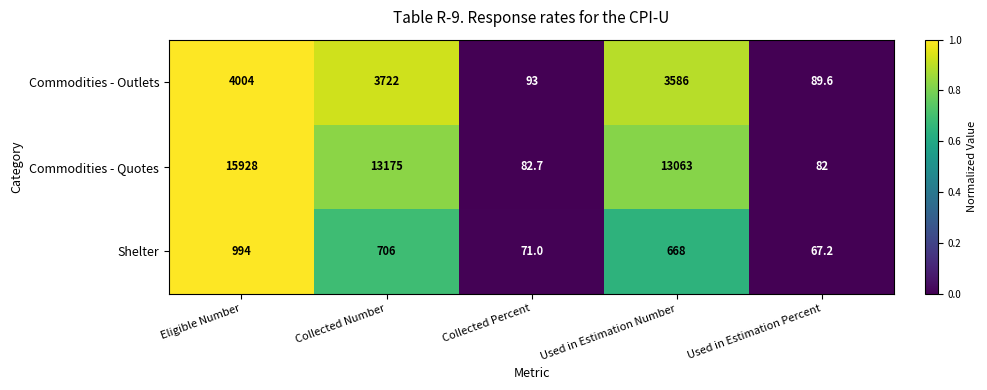

Which label corresponds to the largest value in the chart?

Eligible Number